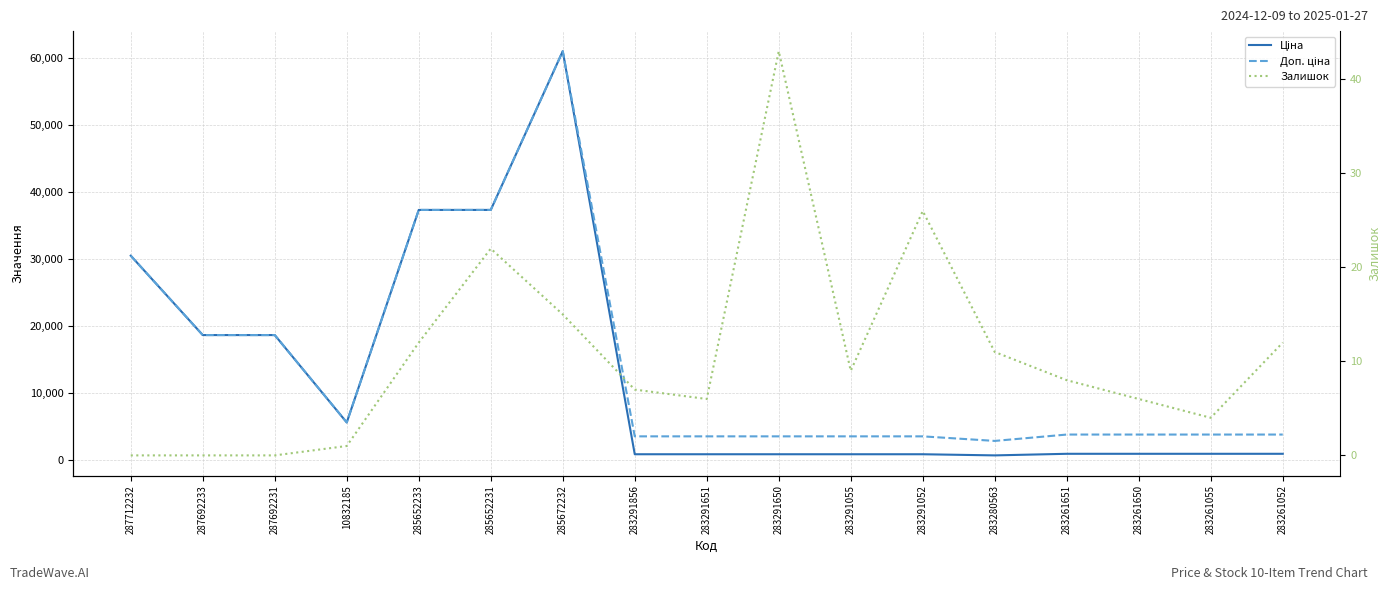

What is the difference between the second highest and second lowest values in the Залишок series?

26.0